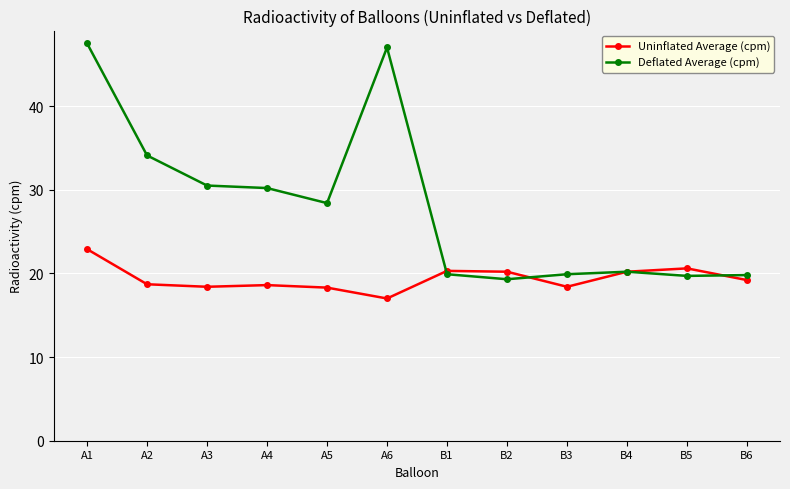

What is the sum of all Deflated Average (cpm) values?

336.5